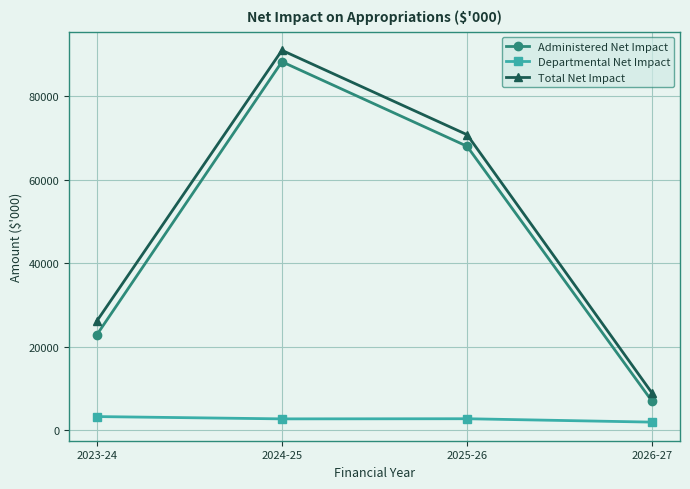

Rank the categories by Administered Net Impact value from lowest to highest.

2026-27, 2023-24, 2025-26, 2024-25